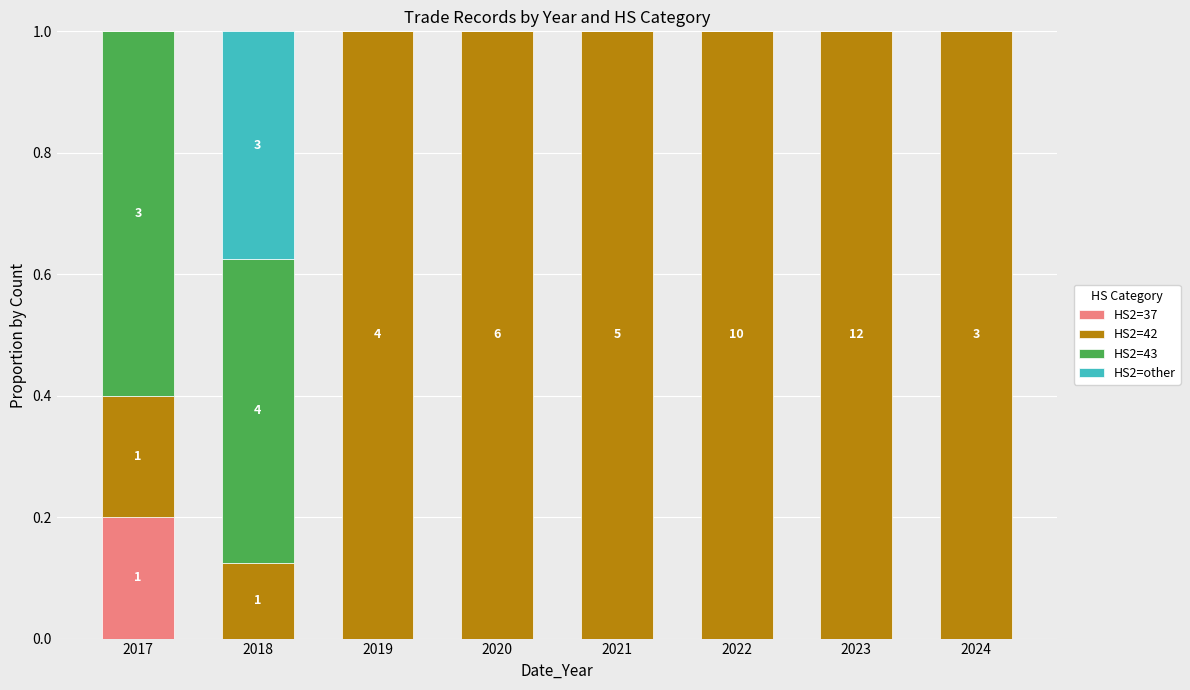

Is it true that HS2=37 equals 0.0 at 2024?

True